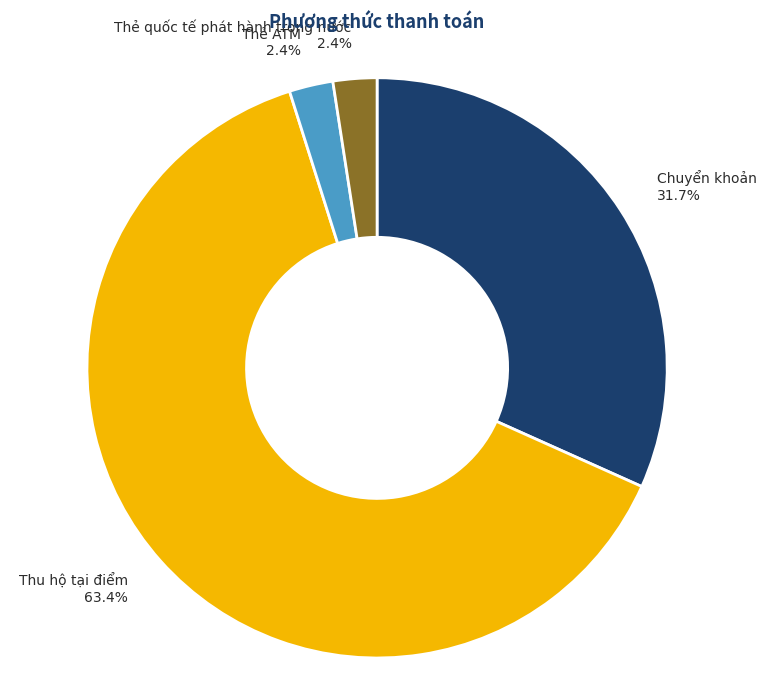

Is there a majority slice in this chart?

Yes